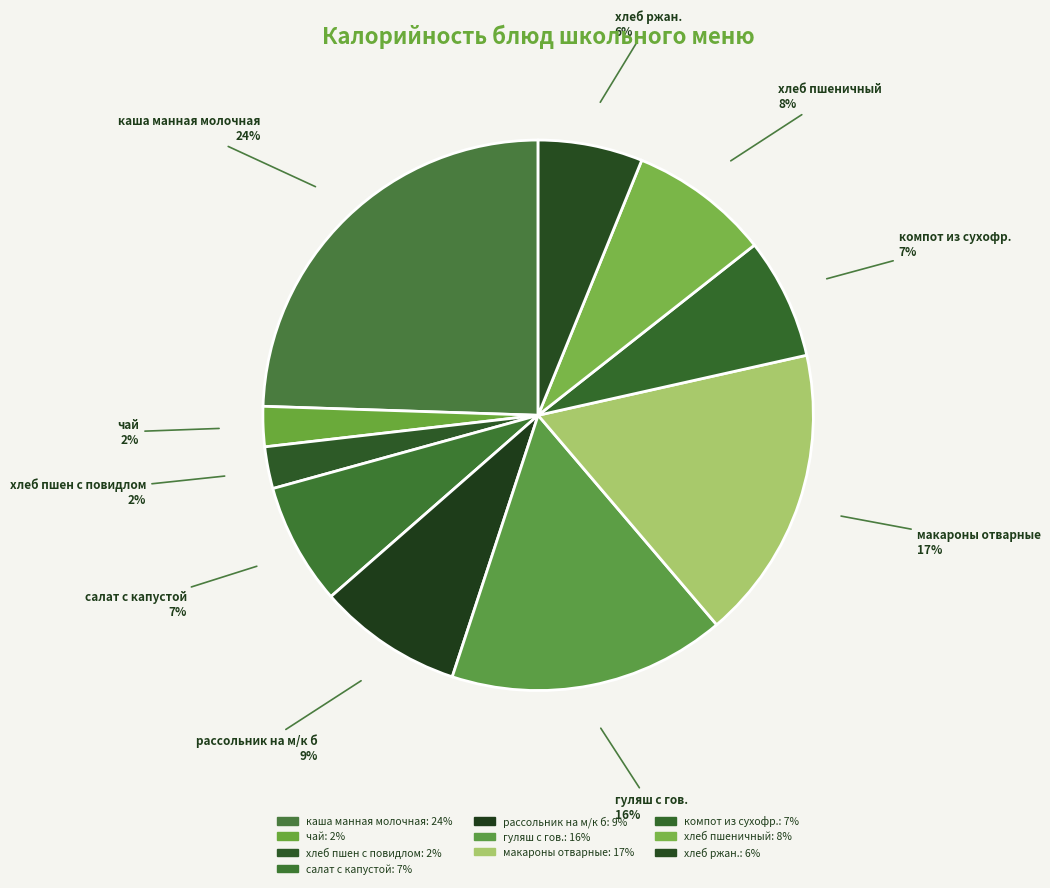

Combined, do рассольник на м/к б and хлеб пшен с повидлом account for over 50%?

No